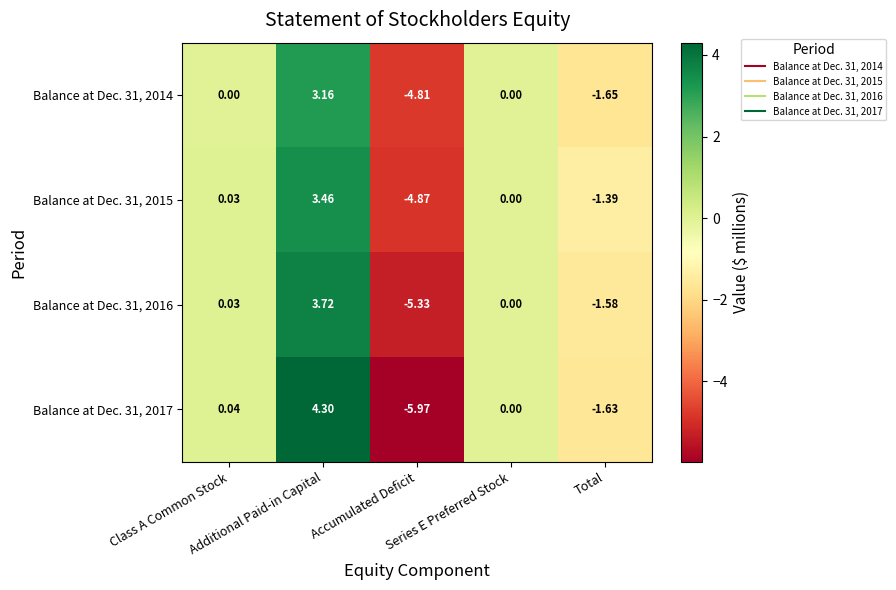

List the series in order of their peak value, highest first.

Balance at Dec. 31, 2017, Balance at Dec. 31, 2016, Balance at Dec. 31, 2015, Balance at Dec. 31, 2014